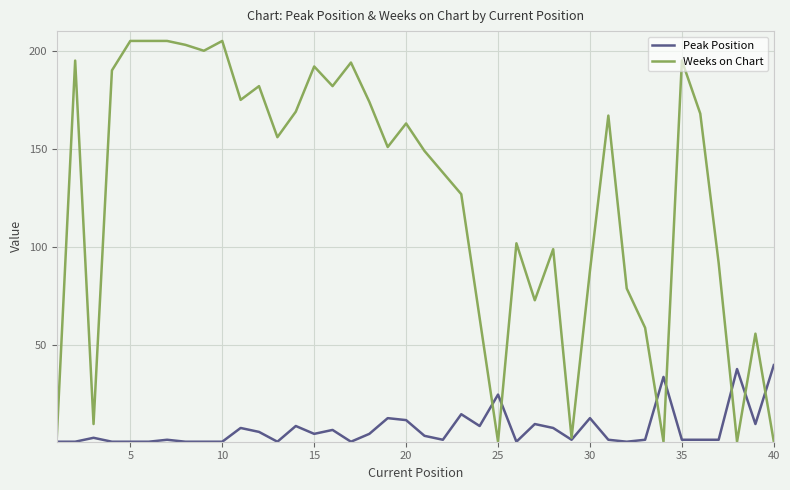

List the series in order of their peak value, highest first.

Weeks on Chart, Peak Position